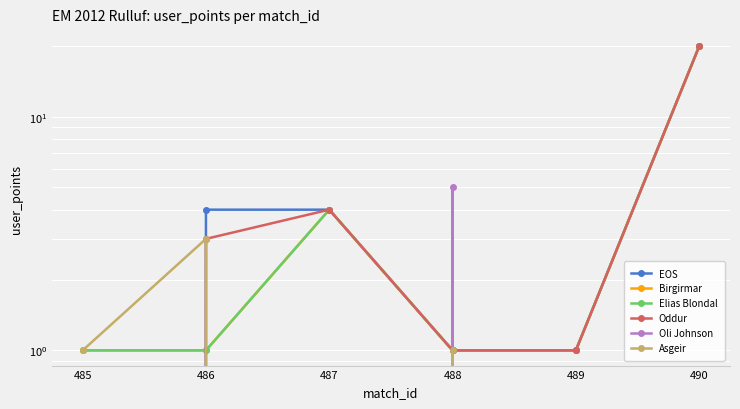

Which has a higher value, 486 or 489?

486